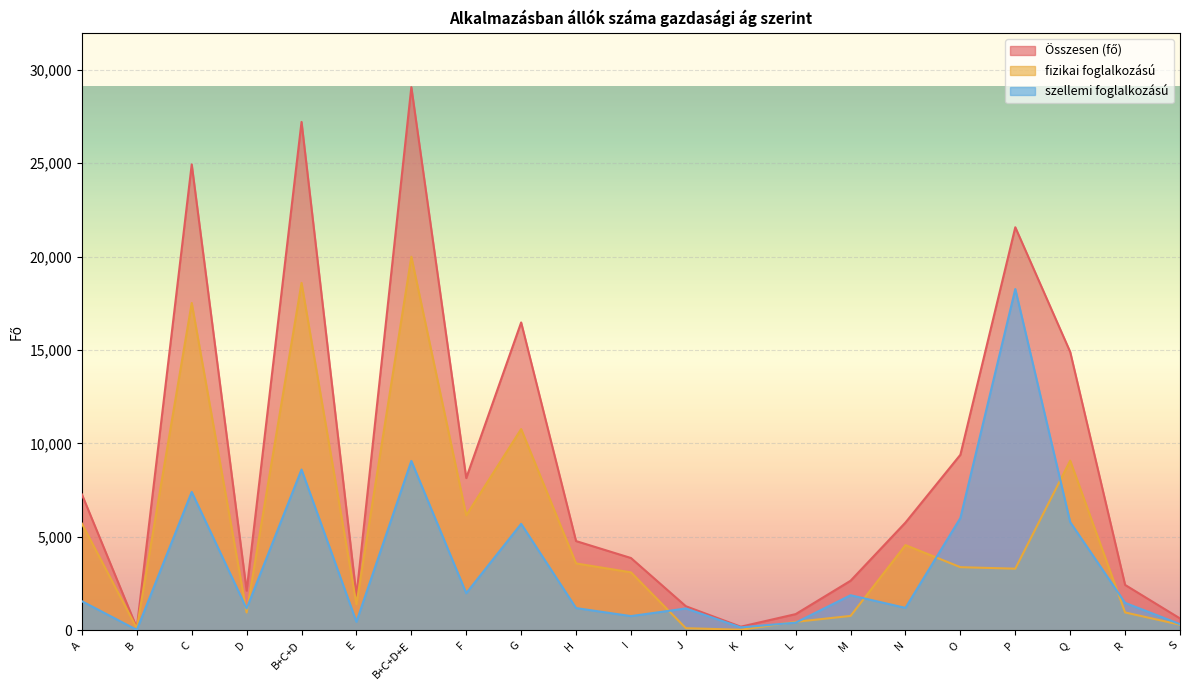

What is the difference between the highest and lowest values at F?

6159